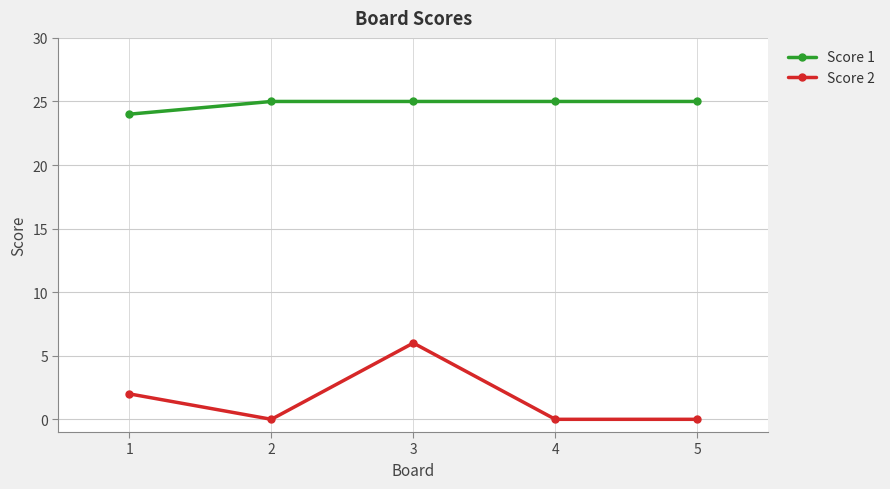

Read the Score 2 value at 3.

6